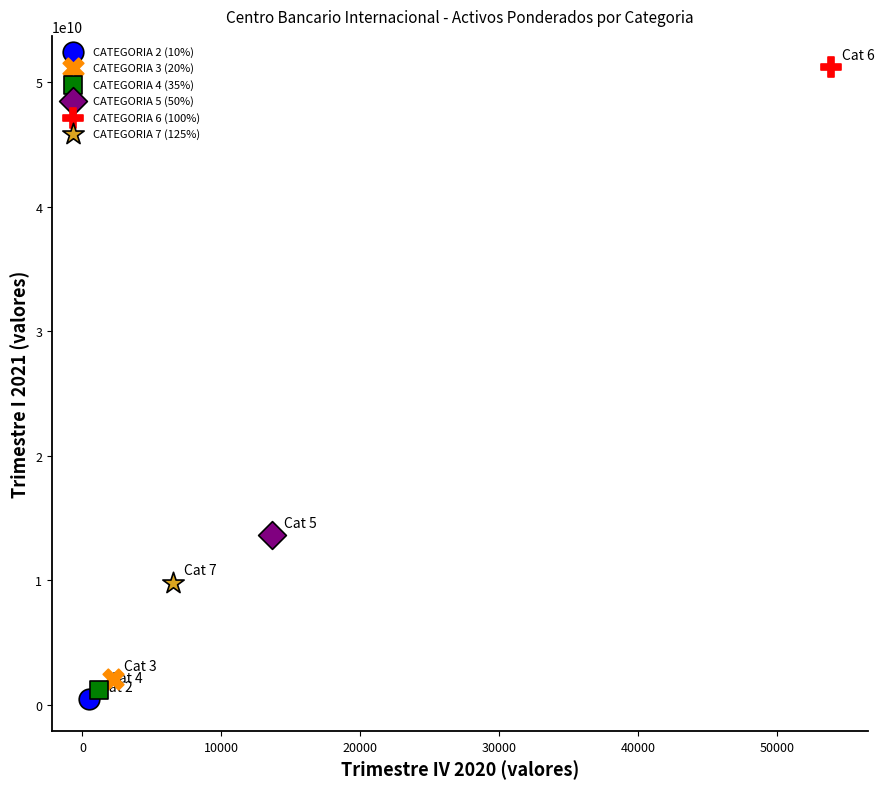

Which series reaches the minimum Y coordinate?

CATEGORIA 2 (10%)